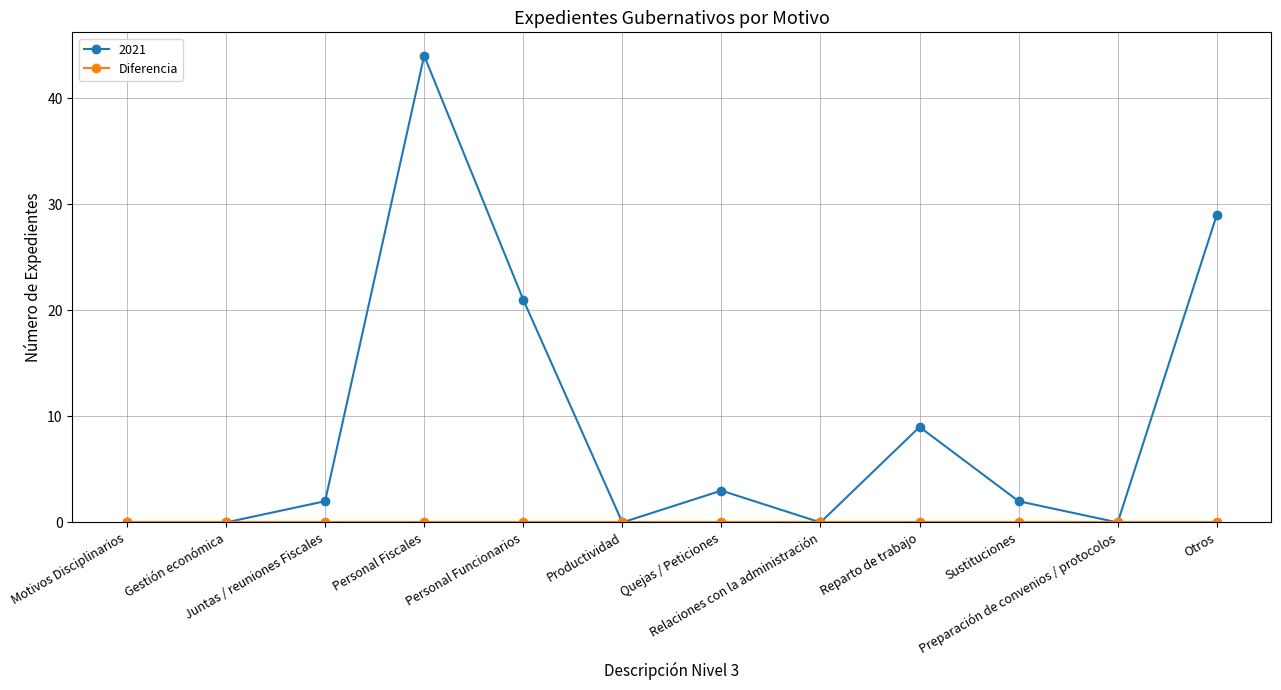

Which series has the largest range (max minus min)?

2021